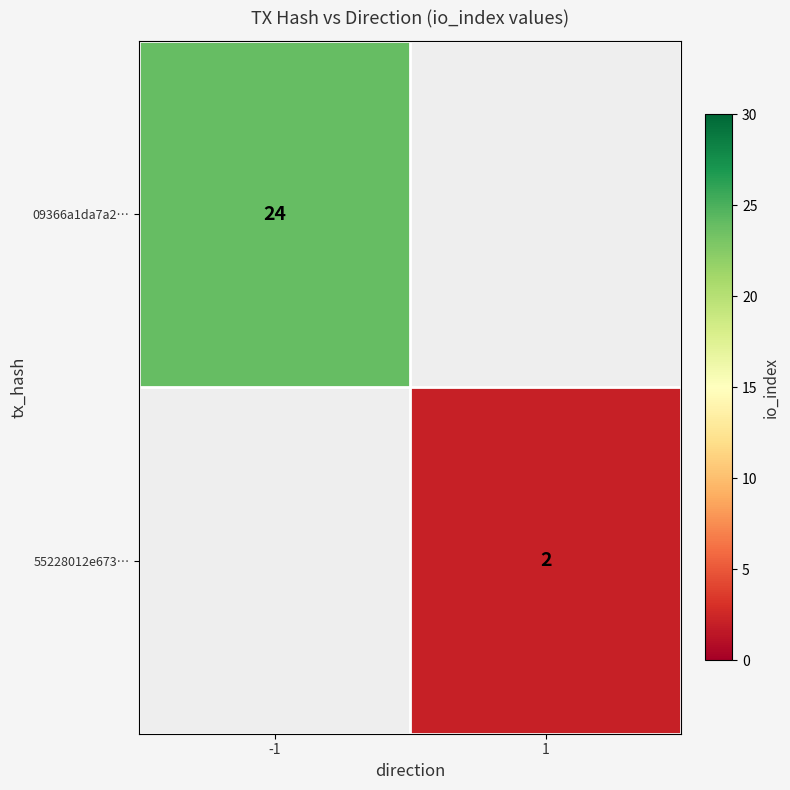

At how many categories does at least one series exceed 18?

1